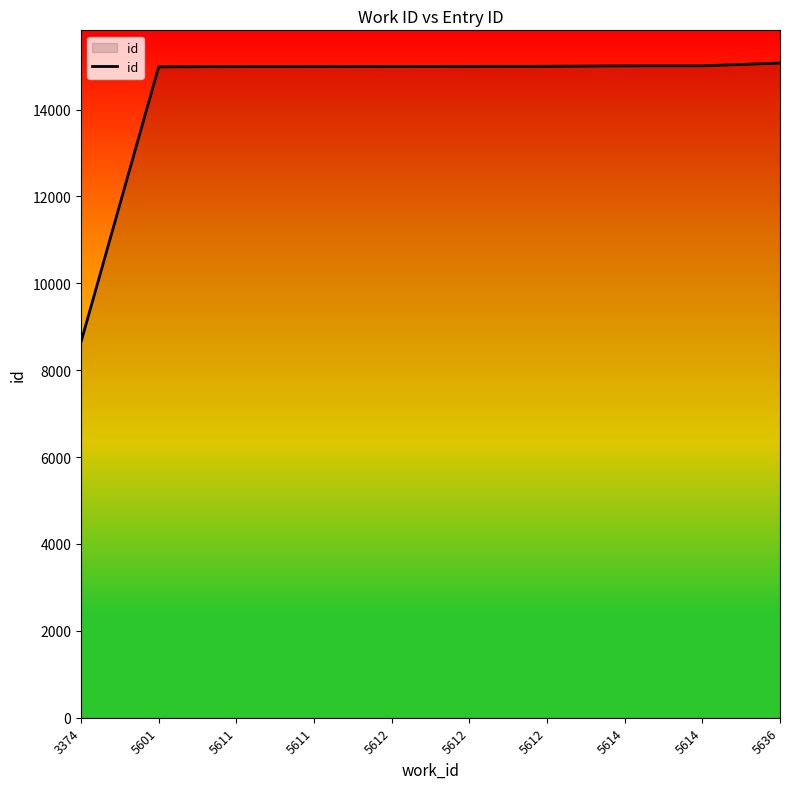

How many lines are shown in the chart?

1